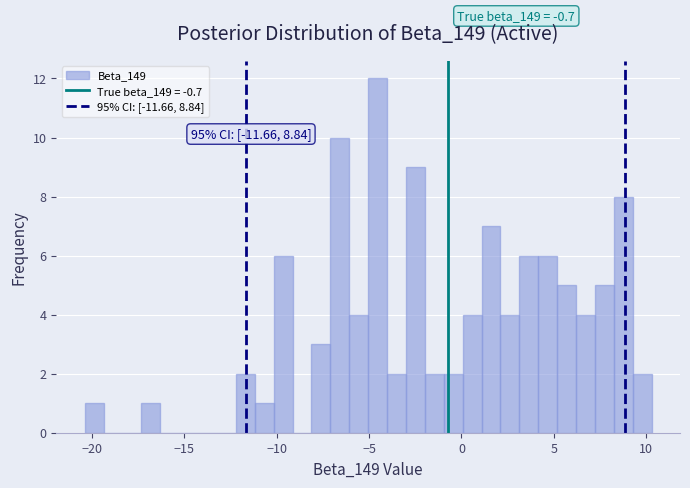

Read against the x-axis, roughly where is the centre of the tallest bar?

-4.5